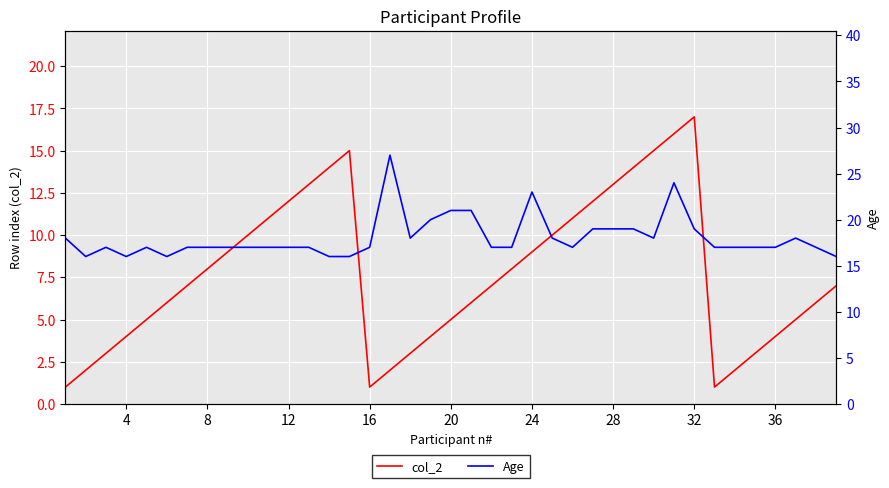

Is it true that col_2 equals 5 at 20?

True